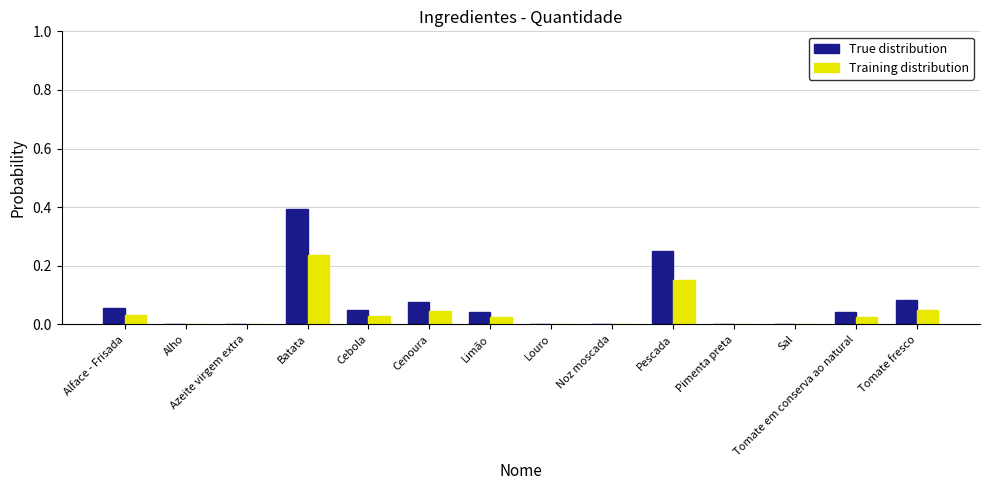

Is the value of True distribution at Noz moscada greater than the value of Training distribution at Cenoura?

No